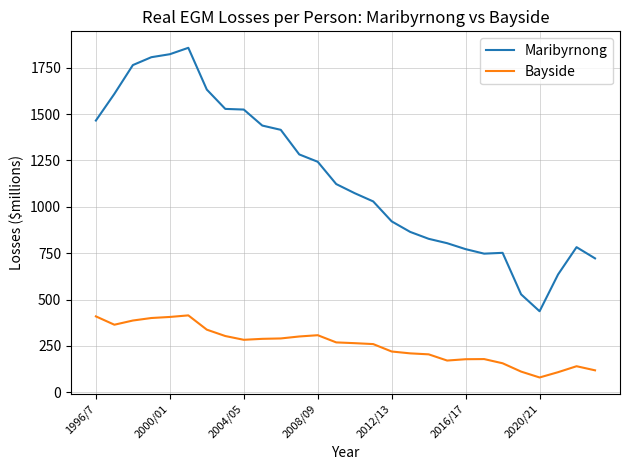

What is the difference between the maximum and minimum values in the Maribyrnong series?

1419.7